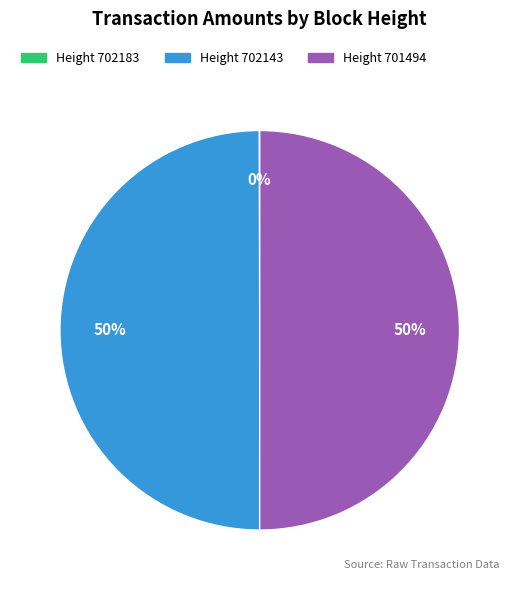

The Height 701494 slice represents 43% of the pie. True or false?

False